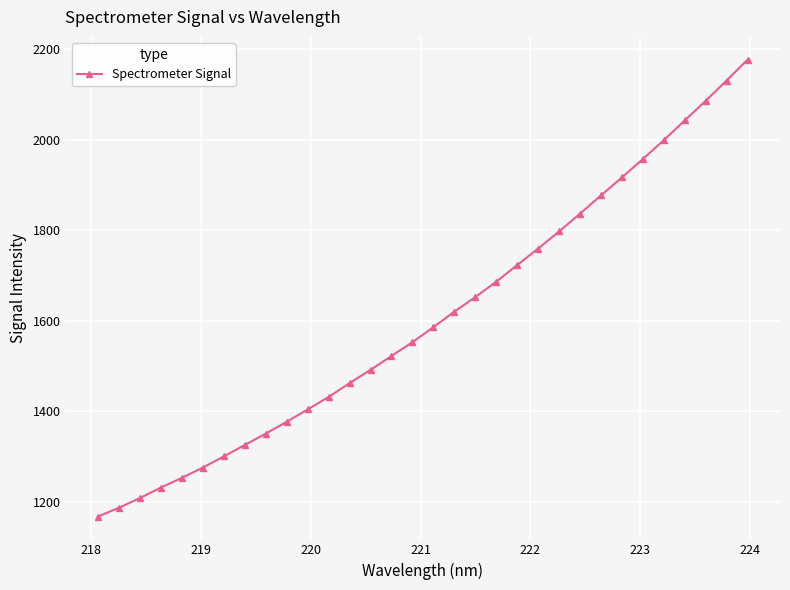

What is the greatest value displayed?

2177.1